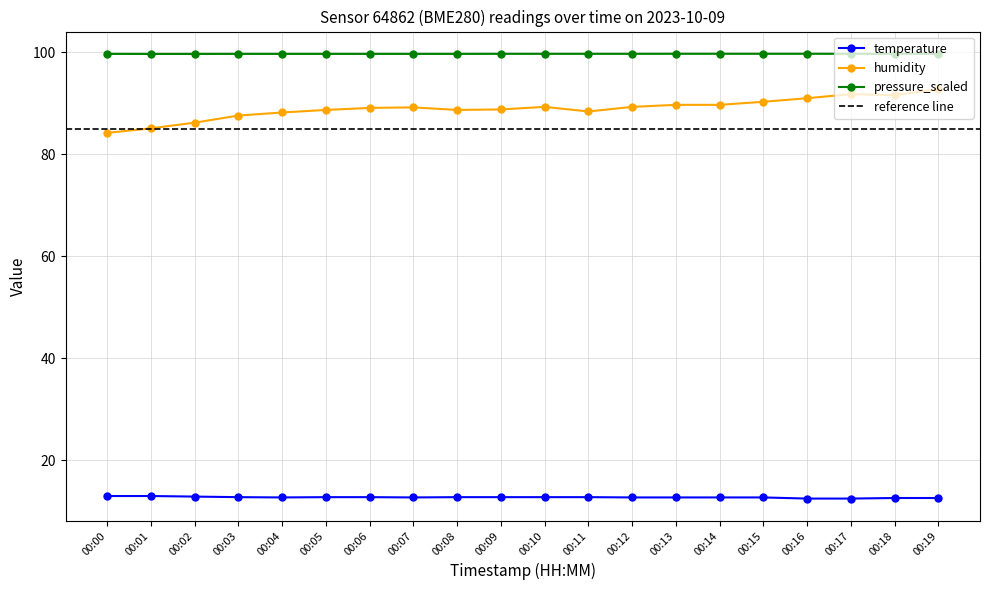

What is the smallest value displayed?

12.5